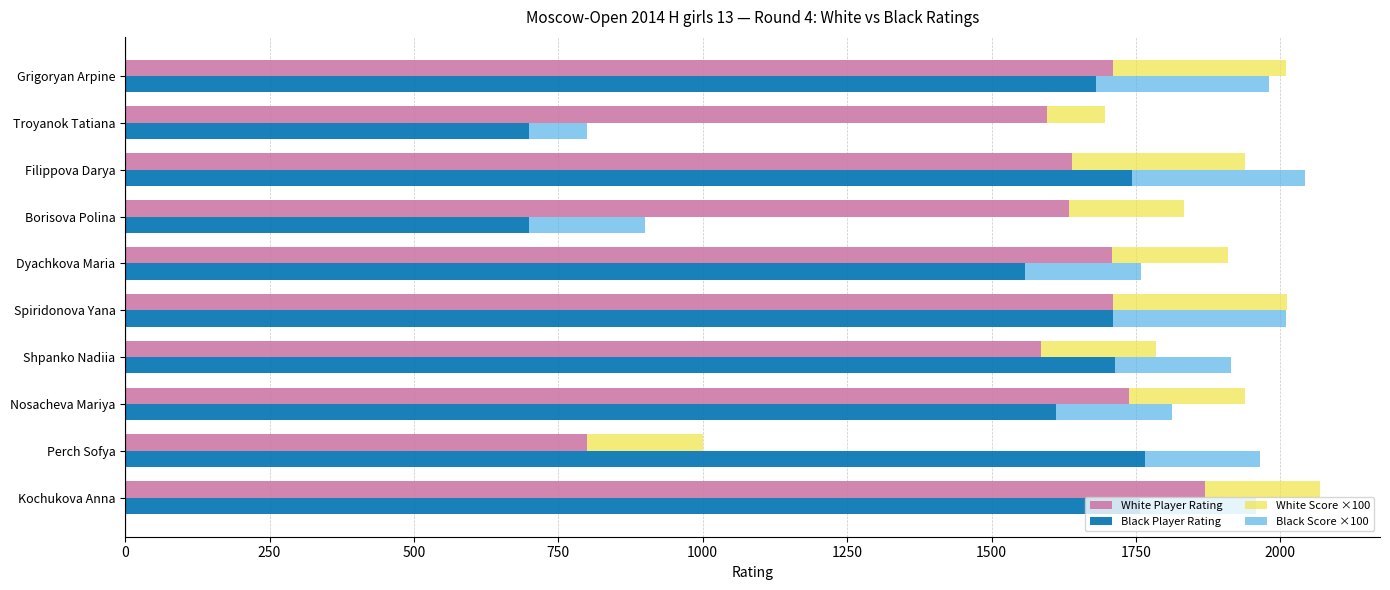

What is the greatest value displayed?

1869